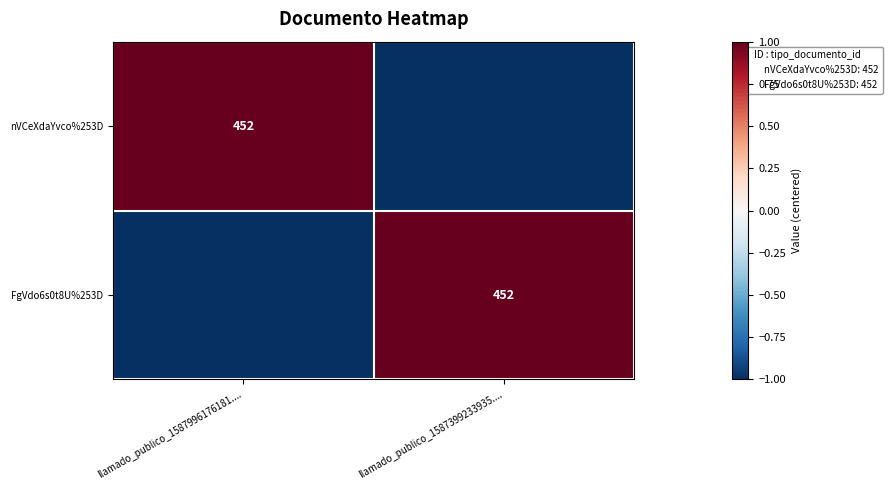

Which has a higher value, llamado_publico_1587996176181.... or llamado_publico_1587399233935....?

llamado_publico_1587996176181....